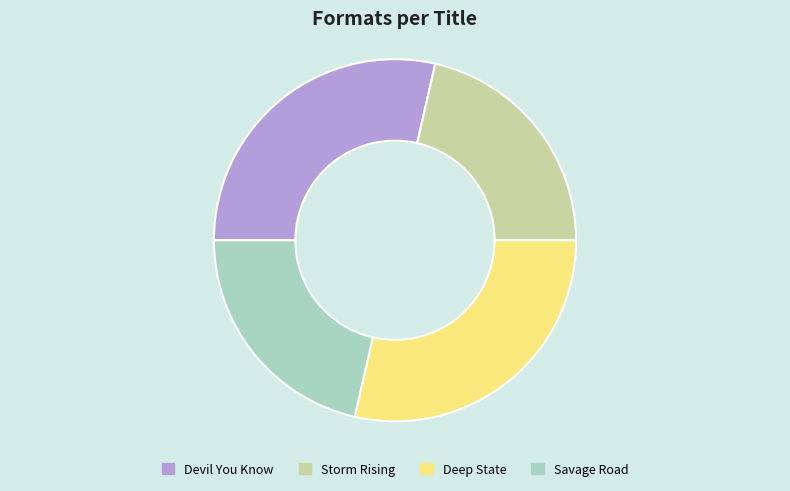

True or false: Storm Rising accounts for 21% of the total.

True